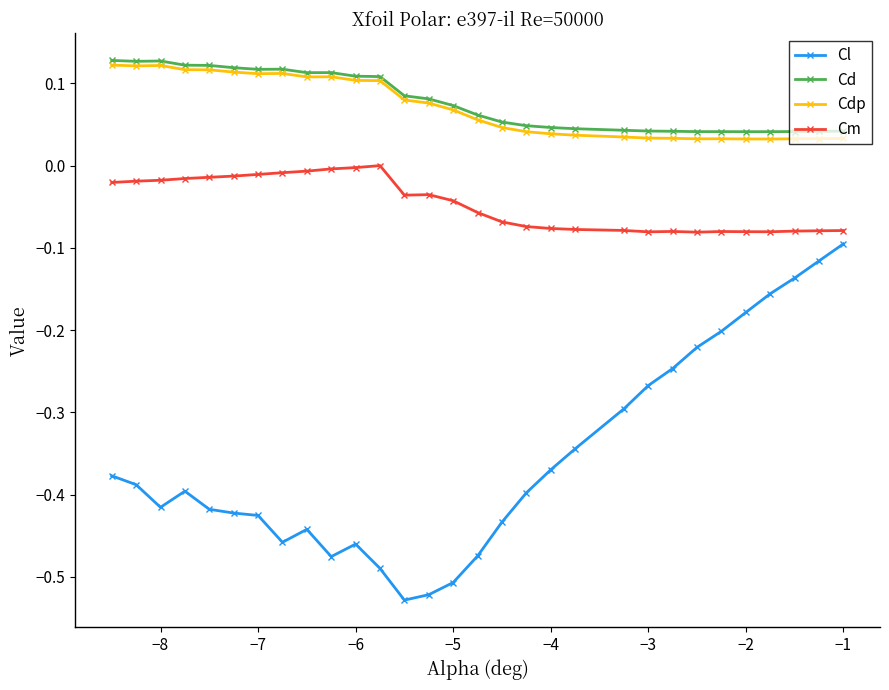

In Cdp, how many points are higher than both neighbors (excluding endpoints)?

4